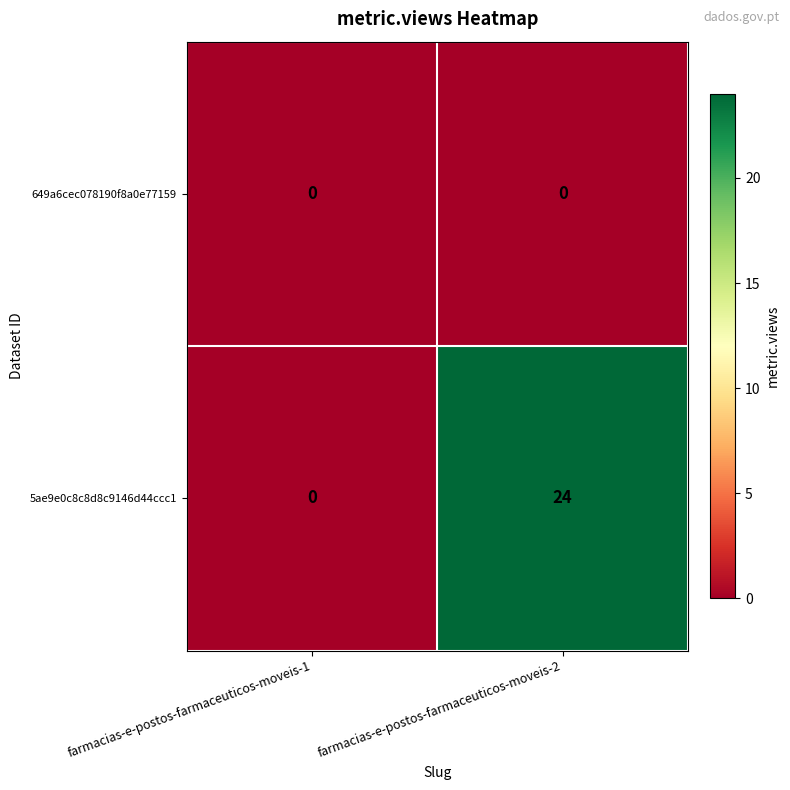

Rank the series by their average value, from highest to lowest.

5ae9e0c8c8d8c9146d44ccc1, 649a6cec078190f8a0e77159